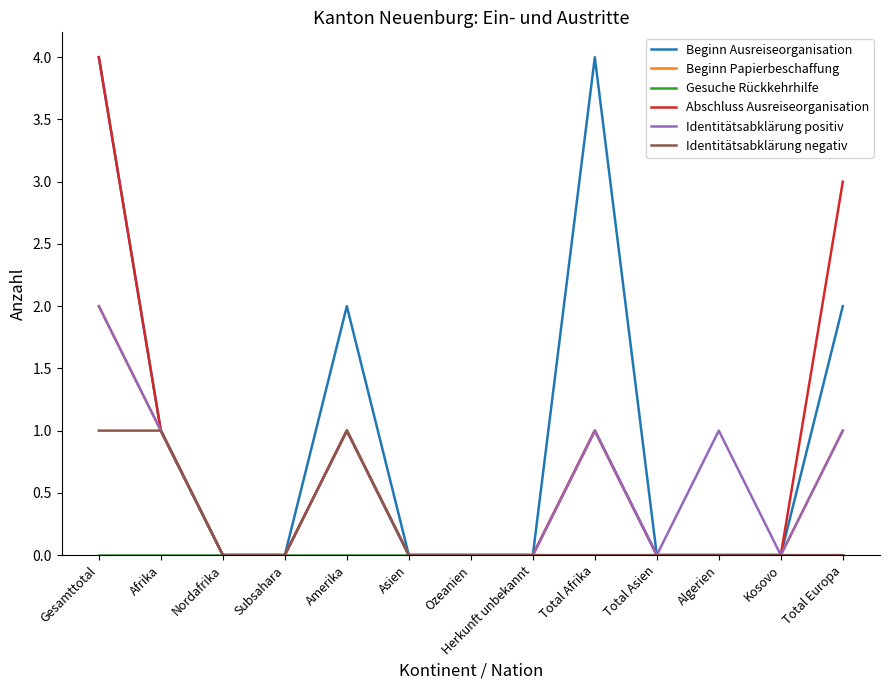

What is the maximum value shown in the chart?

4